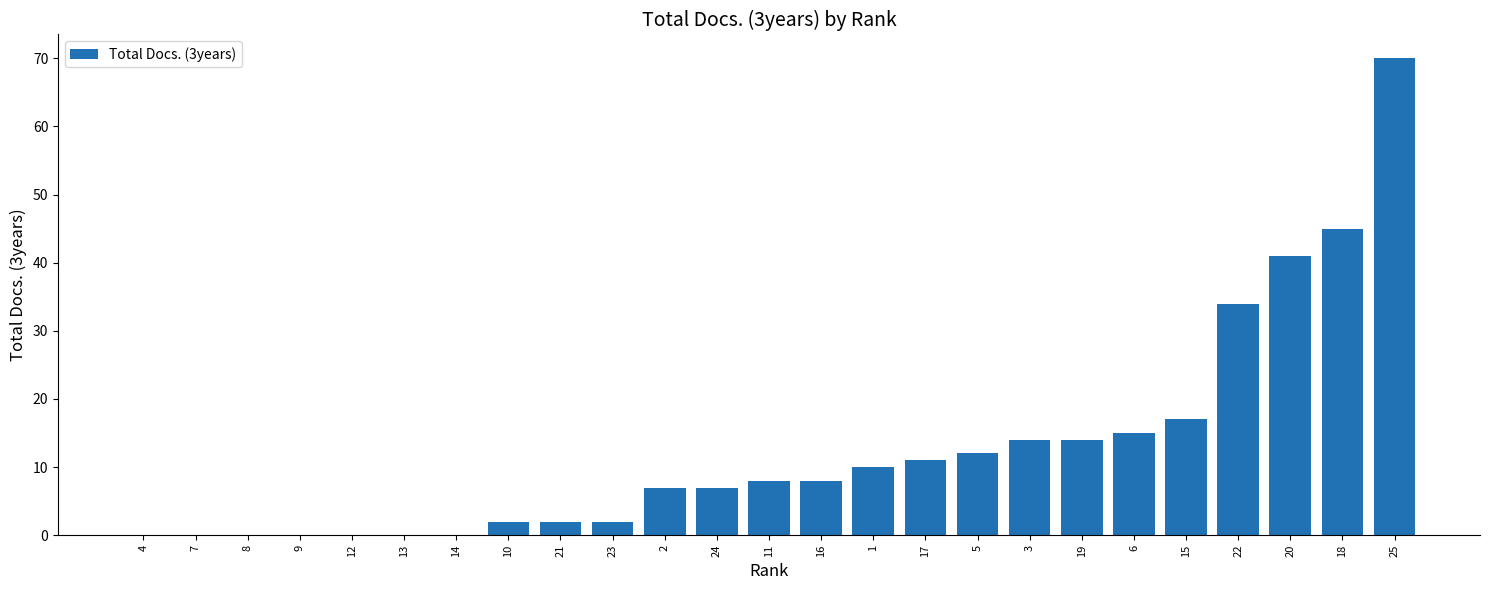

True or false: the data shows -25 at 9.

False